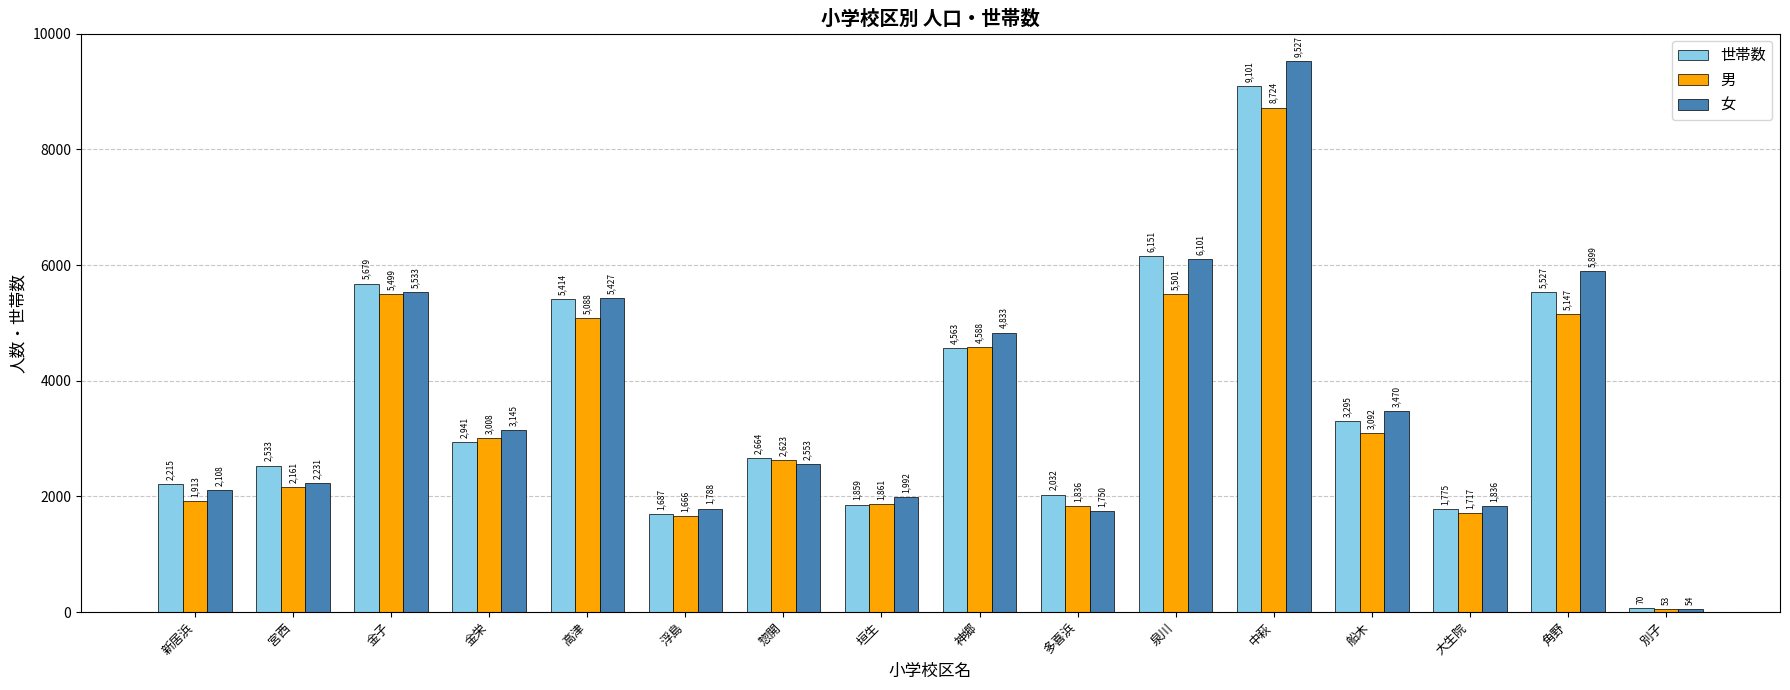

The 世帯数 series shows 3649 at 多喜浜. True or false?

False